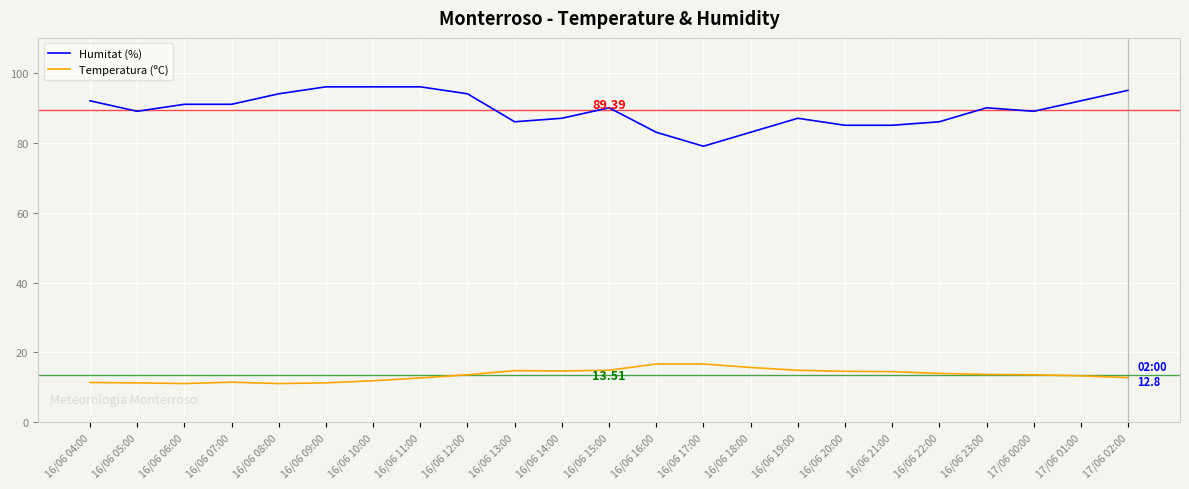

True or false: Temperatura (ºC) and Humitat (%) intersect in this chart.

False